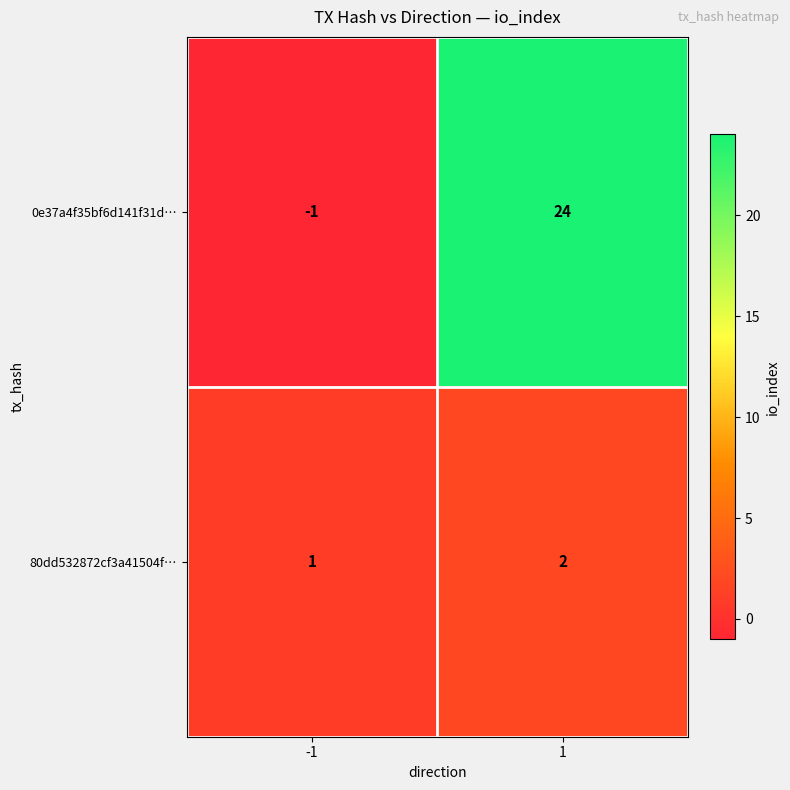

What is the greatest value displayed?

24